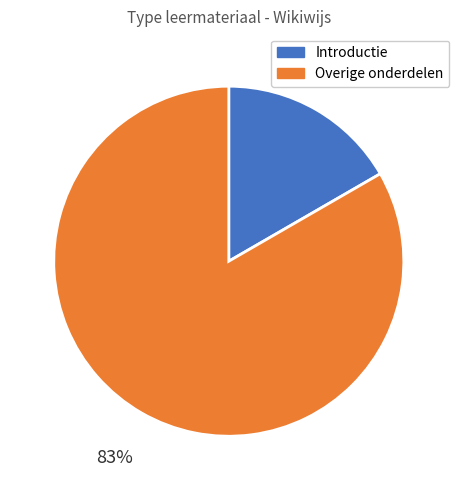

The Overige onderdelen slice represents 83% of the pie. True or false?

True